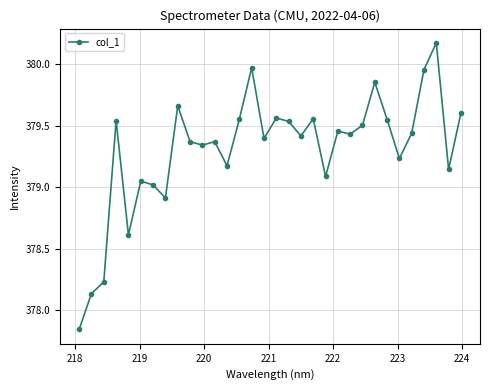

What is the value of the 7th point from the left?

379.0